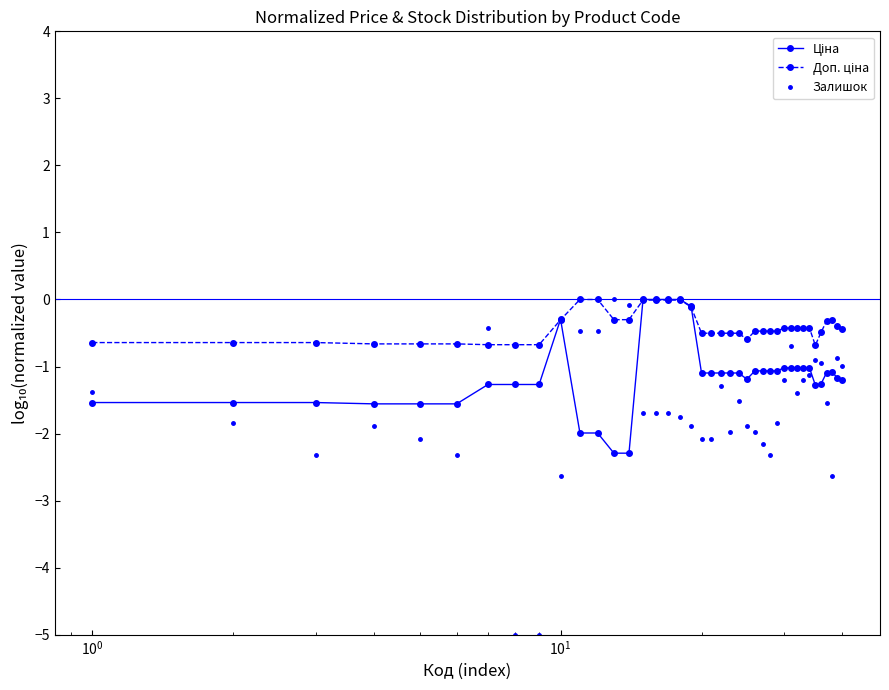

How many distinct data groups are displayed?

3